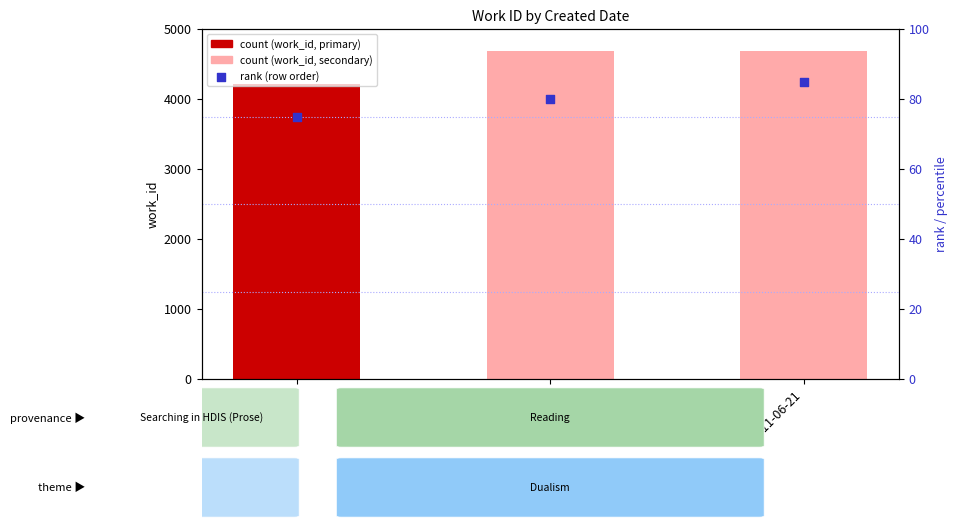

At how many categories does at least one series exceed 3781?

3